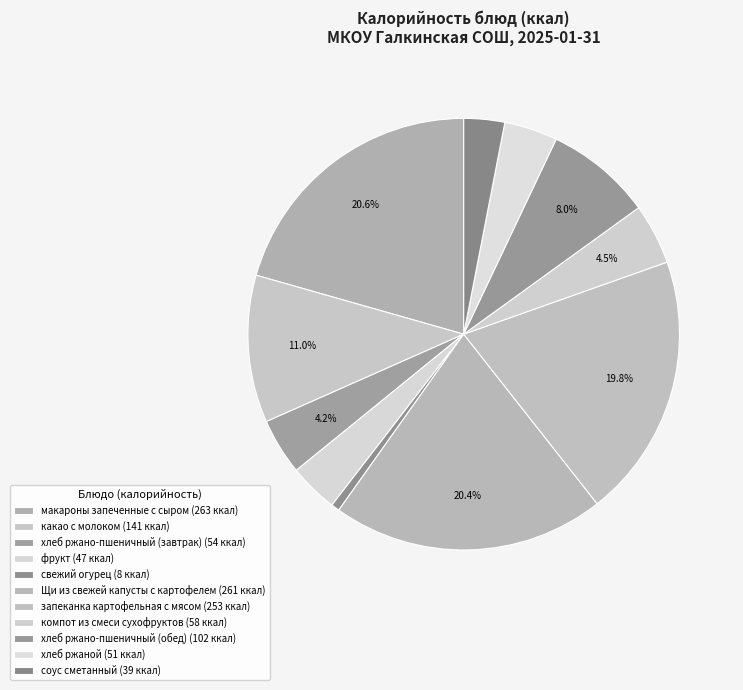

Is there any slice that represents more than half of the pie?

No